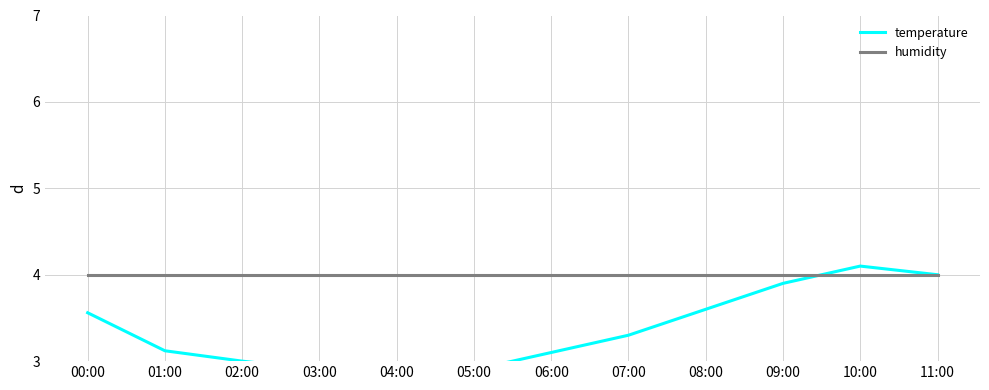

Reading left to right, extract all data points from this chart.

temperature: 00:00=3.6	01:00=3.1	02:00=3.0	03:00=2.9	04:00=2.9	05:00=2.9	06:00=3.1	07:00=3.3	08:00=3.6	09:00=3.9	10:00=4.1	11:00=4.0
humidity: 00:00=4.0	01:00=4.0	02:00=4.0	03:00=4.0	04:00=4.0	05:00=4.0	06:00=4.0	07:00=4.0	08:00=4.0	09:00=4.0	10:00=4.0	11:00=4.0